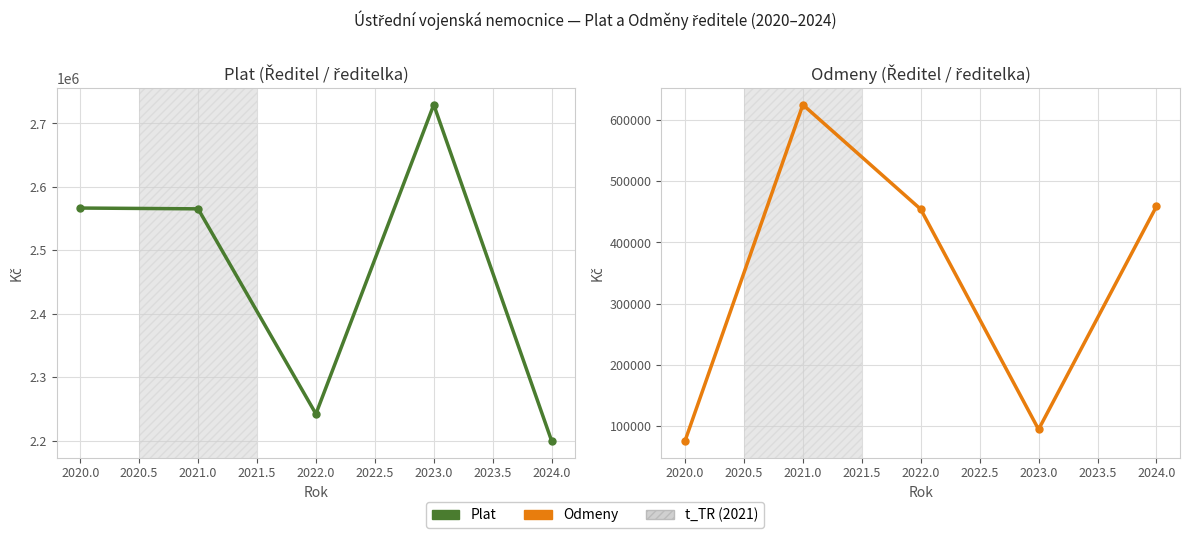

Rank the series at 2020.0 from lowest to highest value.

Odmeny, Plat